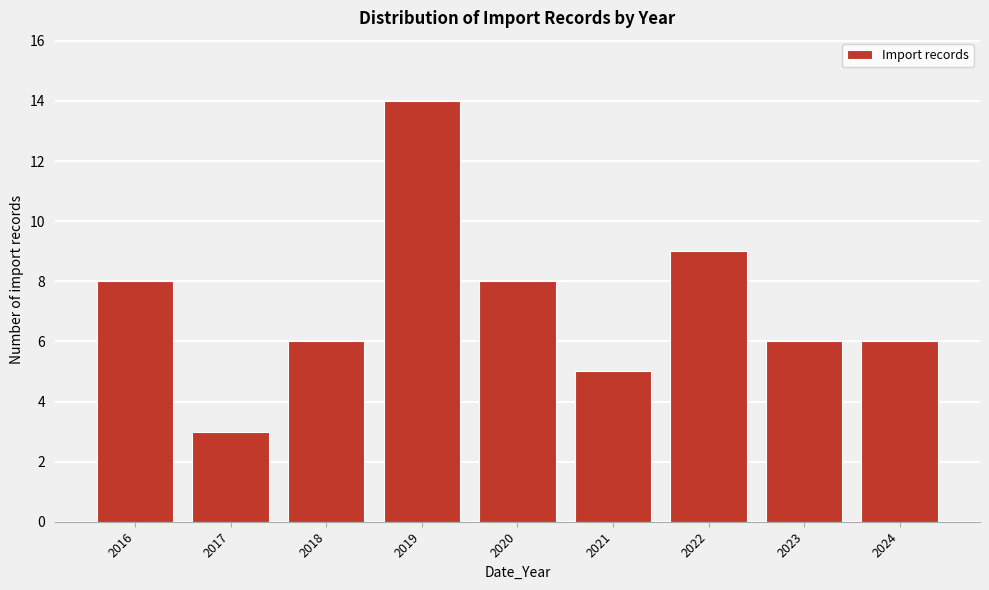

Reading left to right, list all the values displayed in this chart.

8	3	6	14	8	5	9	6	6